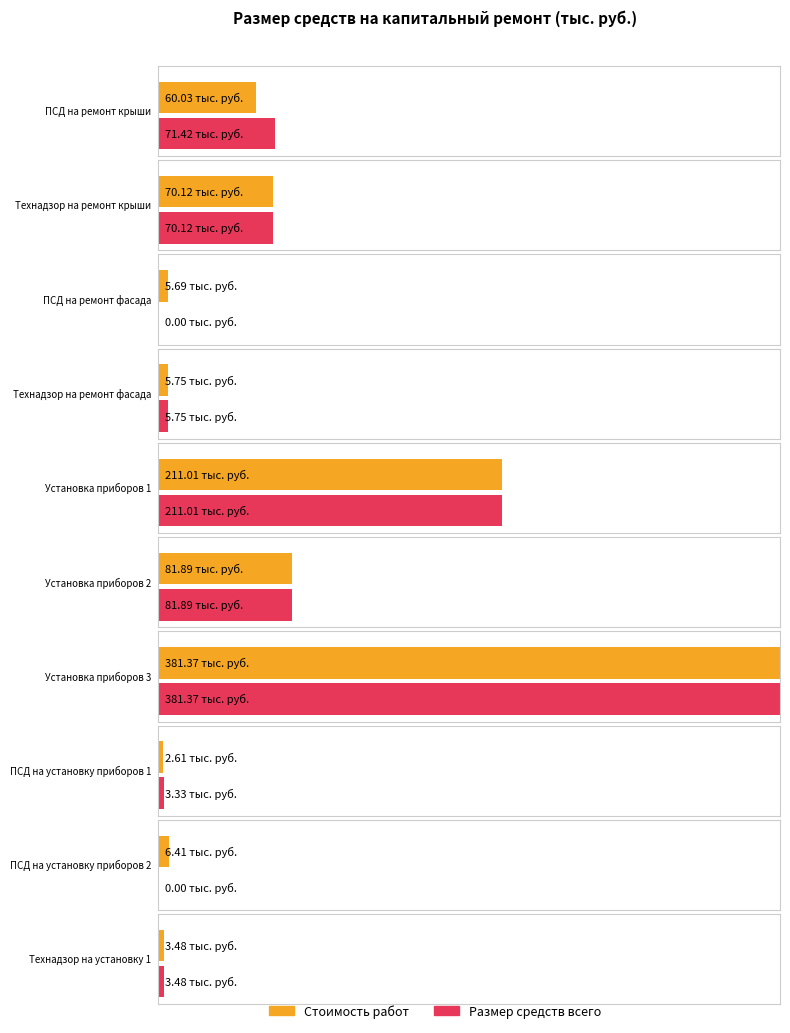

Which category has the lowest value across all series?

ПСД на ремонт фасада